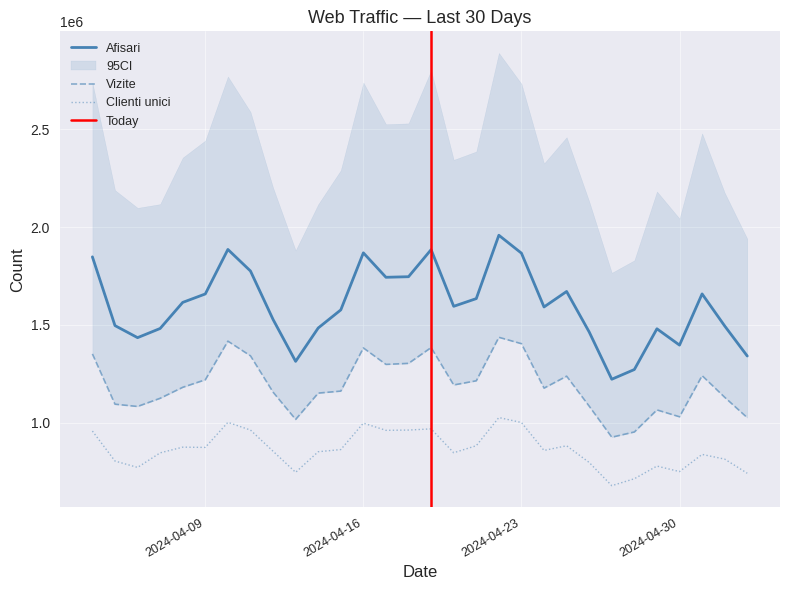

Which category has the lowest value in the Clienti unici series?

2024.4.27